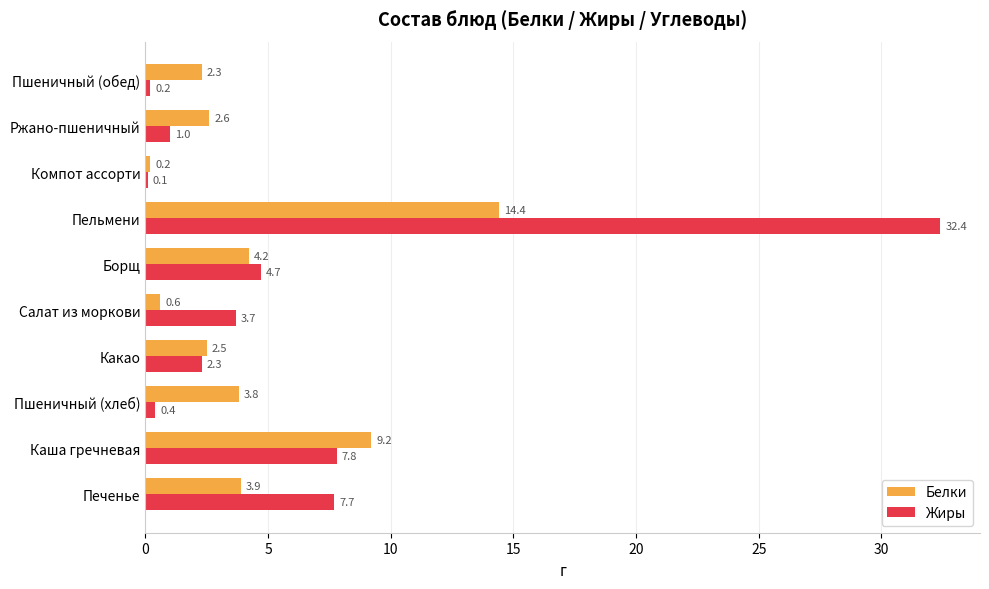

Which series has the largest total across all categories?

Жиры